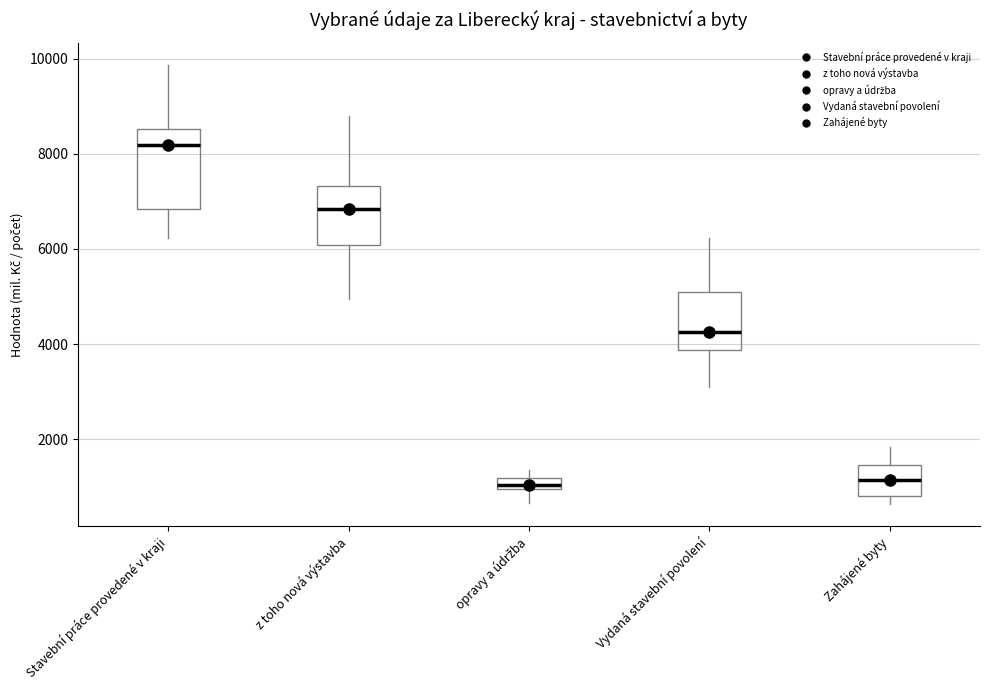

Comparing the boxes themselves (not the whiskers), which one is the tallest?

Stavební práce provedené v kraji